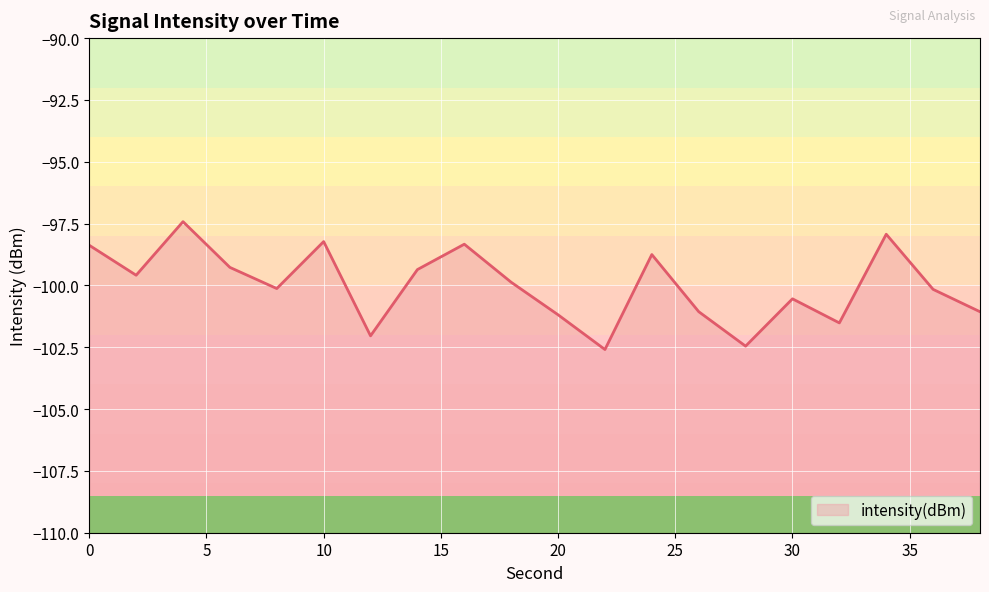

Reading left to right, what are all the values shown in this chart?

-98.4	-99.6	-97.4	-99.3	-100.1	-98.2	-102.0	-99.4	-98.3	-99.9	-101.2	-102.6	-98.8	-101.1	-102.5	-100.5	-101.5	-97.9	-100.2	-101.1